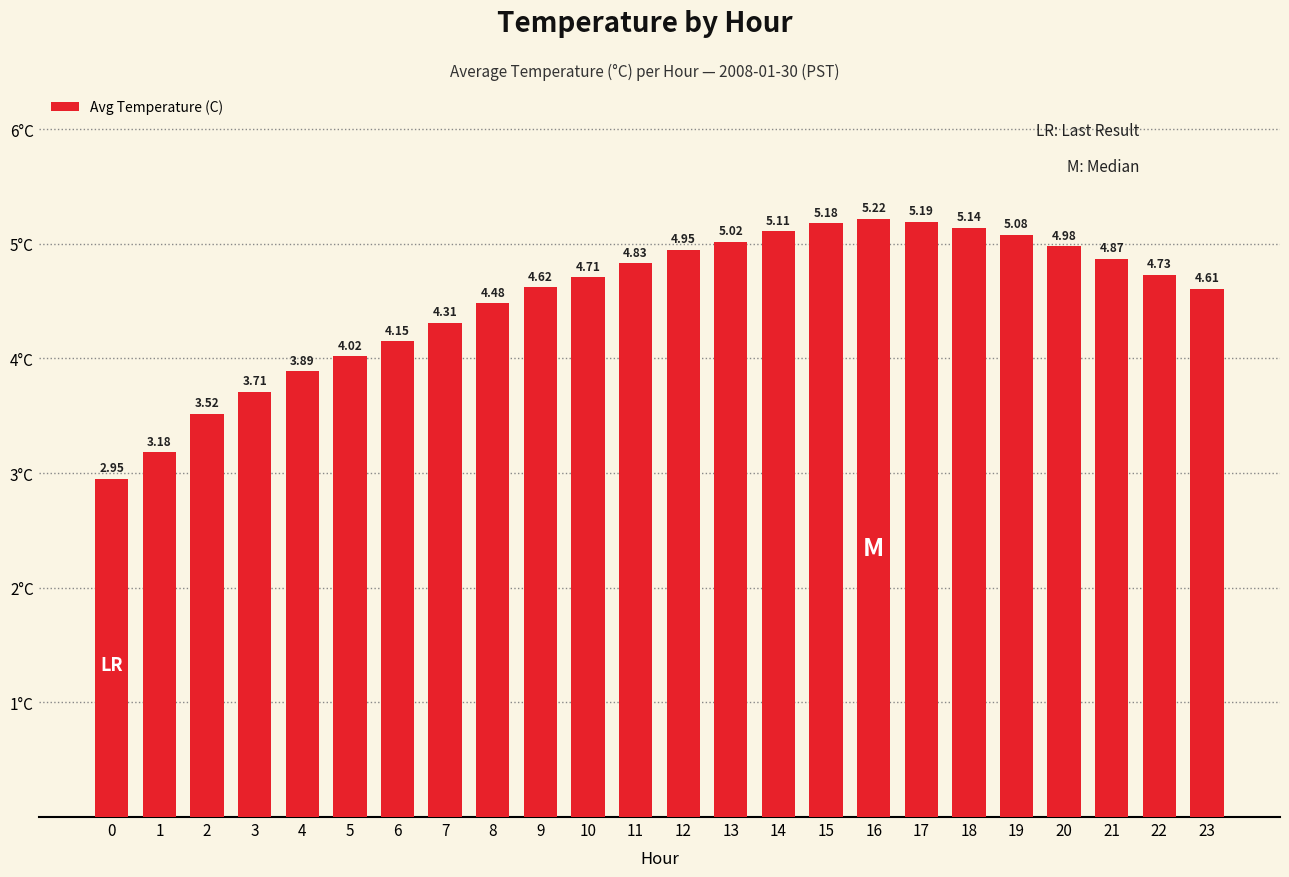

At which category does the chart reach its peak across all series?

16